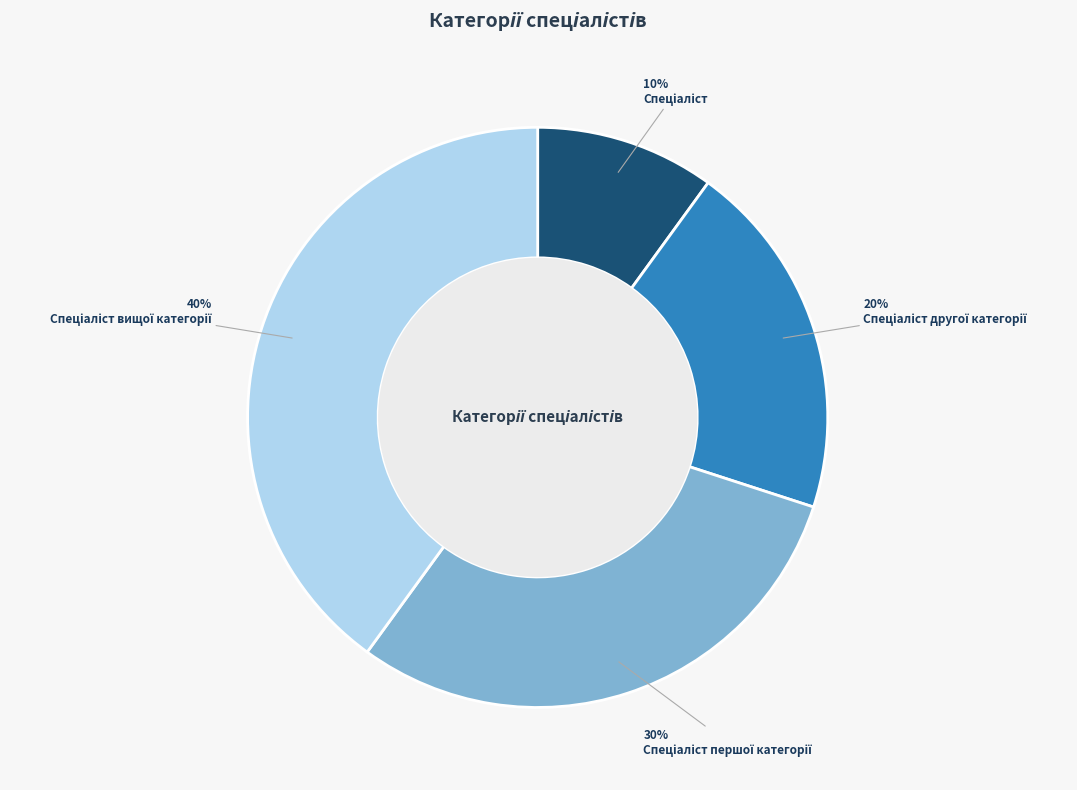

Does any single category account for the majority?

No